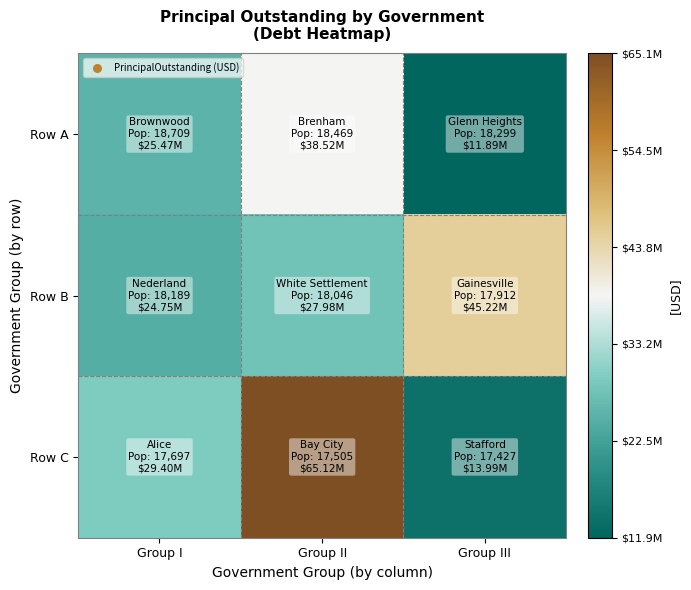

Which series has the widest spread of values?

Row C